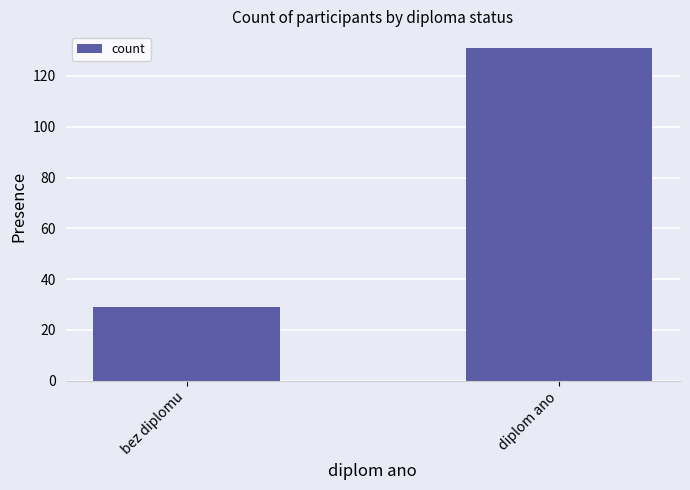

What is the value of the 2nd bar from the left?

131